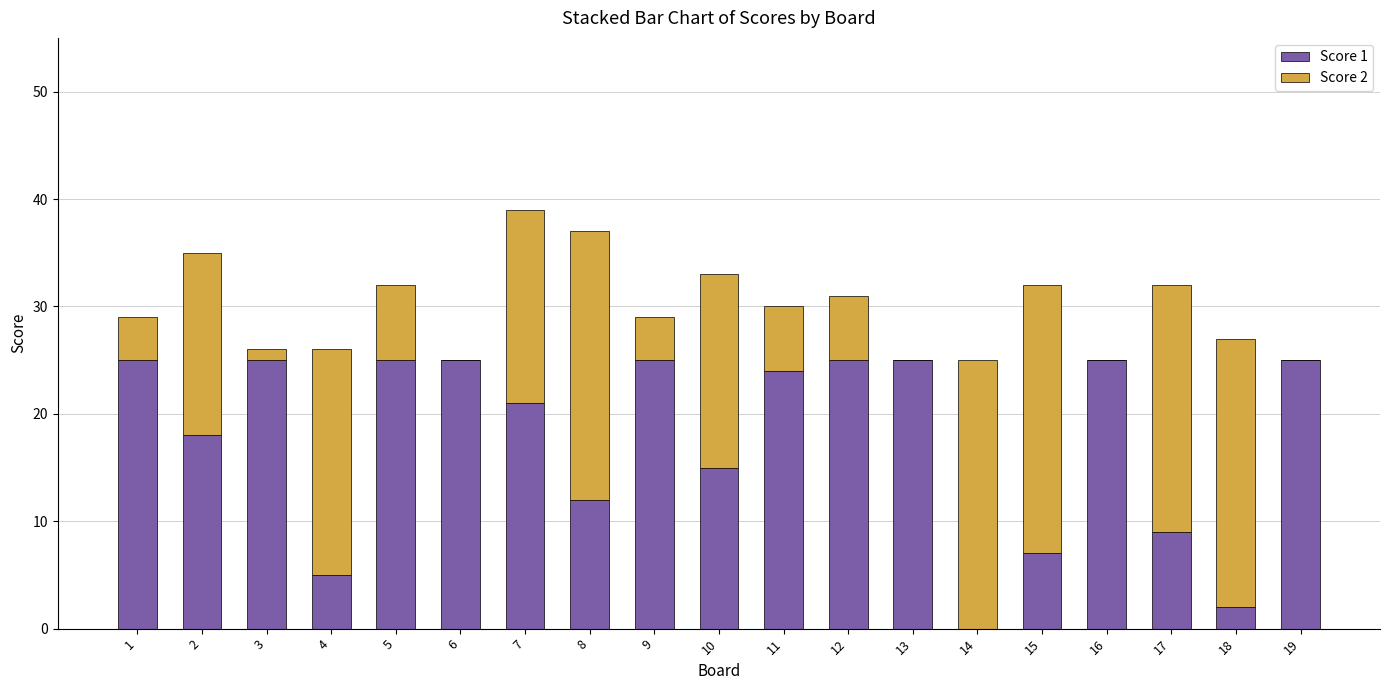

True or false: Score 1 has a value of 34 at 7.

False